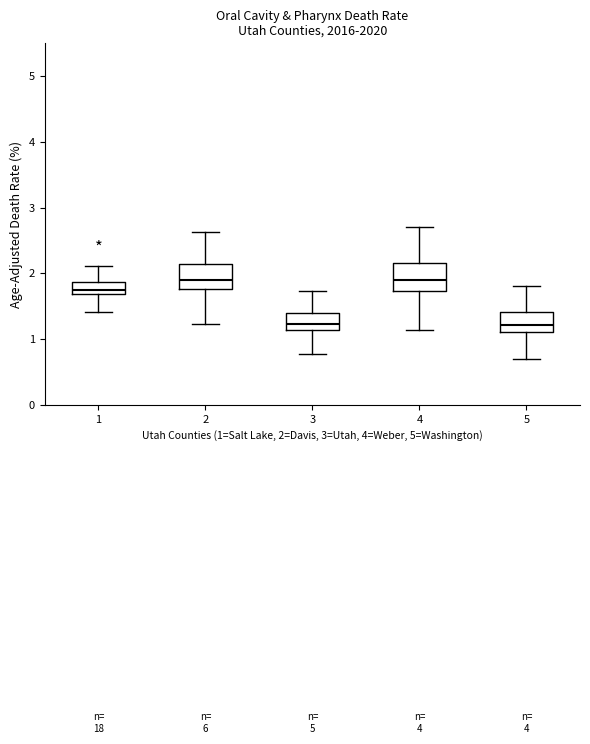

Reading left to right, read every box against the y-axis: the position of its median line, the range the box covers, and the ends of its whiskers. The values are not printed on the chart, so give them approximately, as read against the axis.

1: median 1.8, box 1.7 to 1.9, whiskers 1.4 to 2.1
2: median 1.9, box 1.8 to 2.1, whiskers 1.2 to 2.6
3: median 1.2, box 1.1 to 1.4, whiskers 0.8 to 1.7
4: median 1.9, box 1.7 to 2.2, whiskers 1.1 to 2.7
5: median 1.2, box 1.1 to 1.4, whiskers 0.7 to 1.8